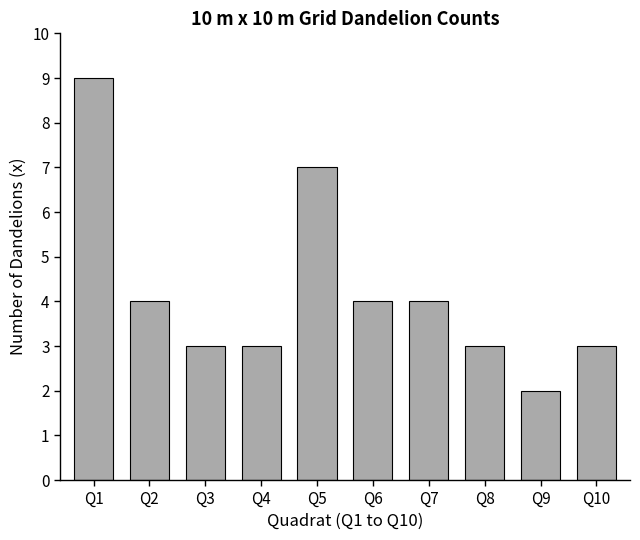

What is the sum of the values at Q8 and Q7?

7